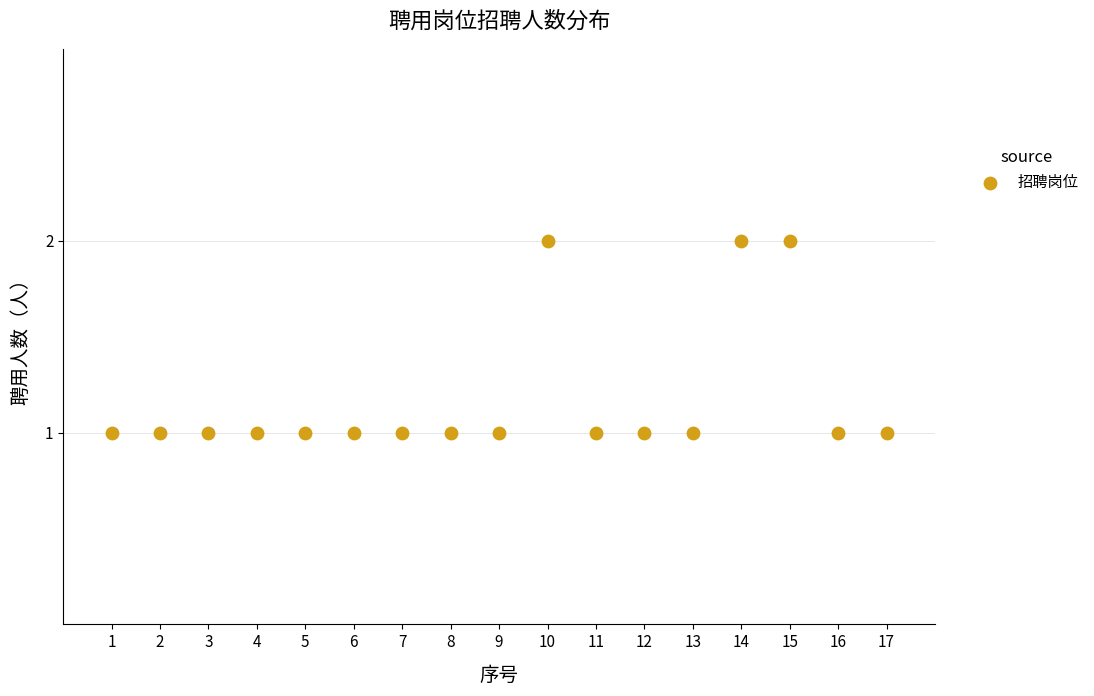

What is the range of X values (max minus min)?

16